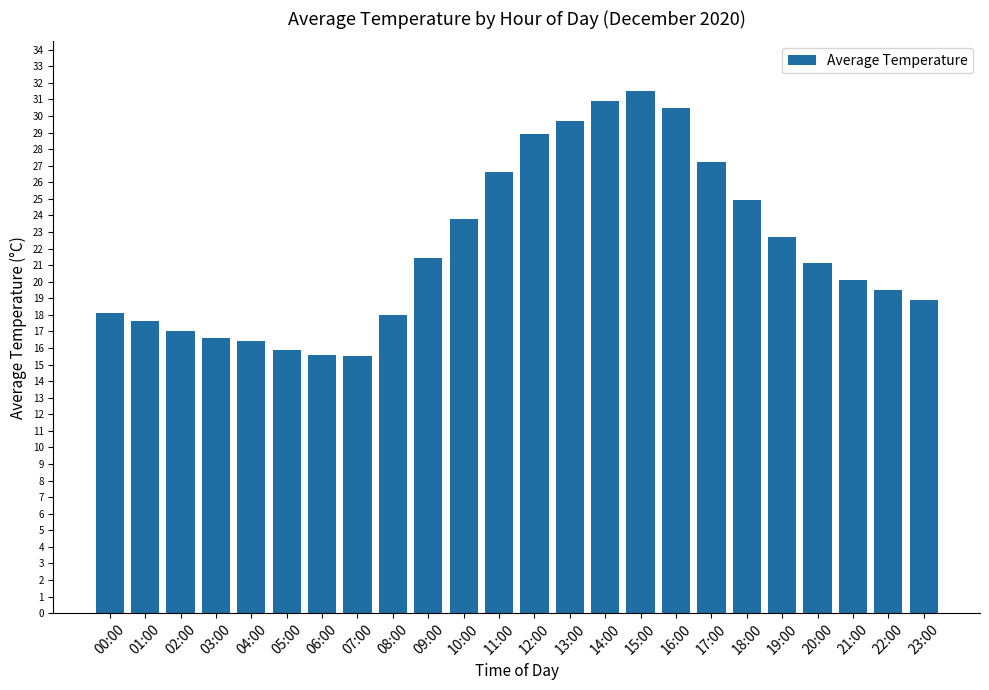

The chart shows a value of 30.6 at 21:00. True or false?

False